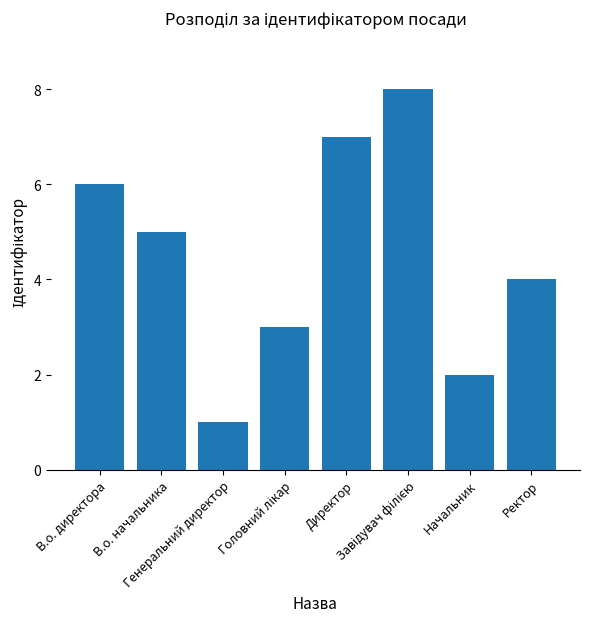

Where is the data nearest to the value 4?

Ректор